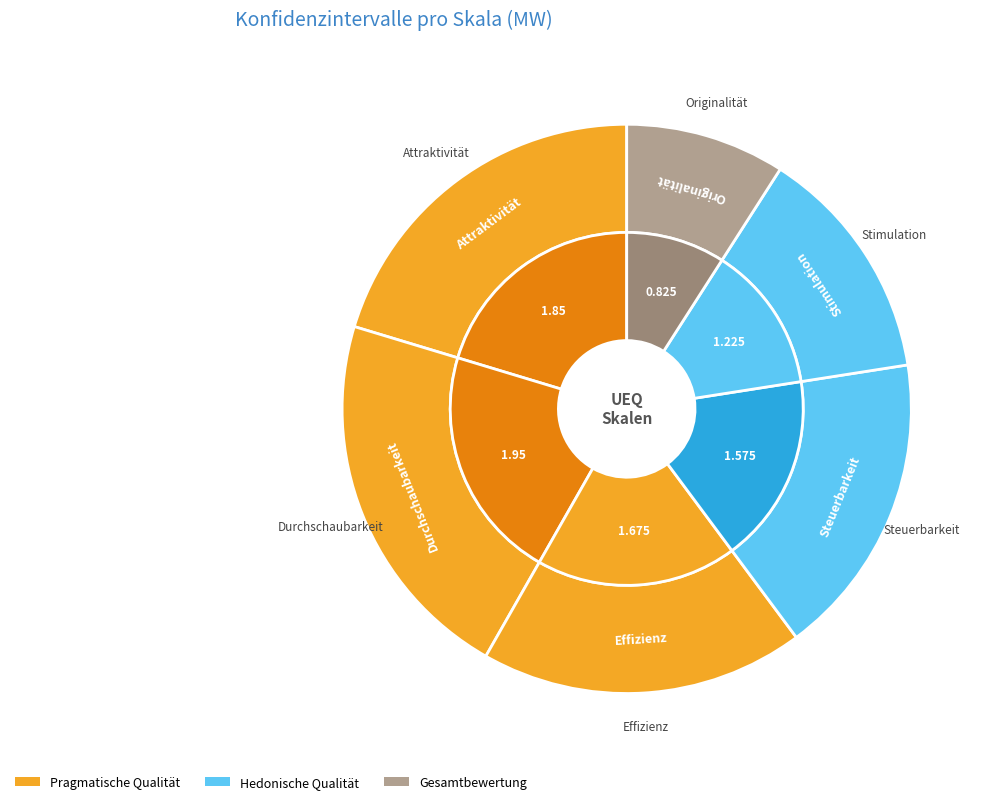

To the nearest percent, what portion does Attraktivität represent?

20%